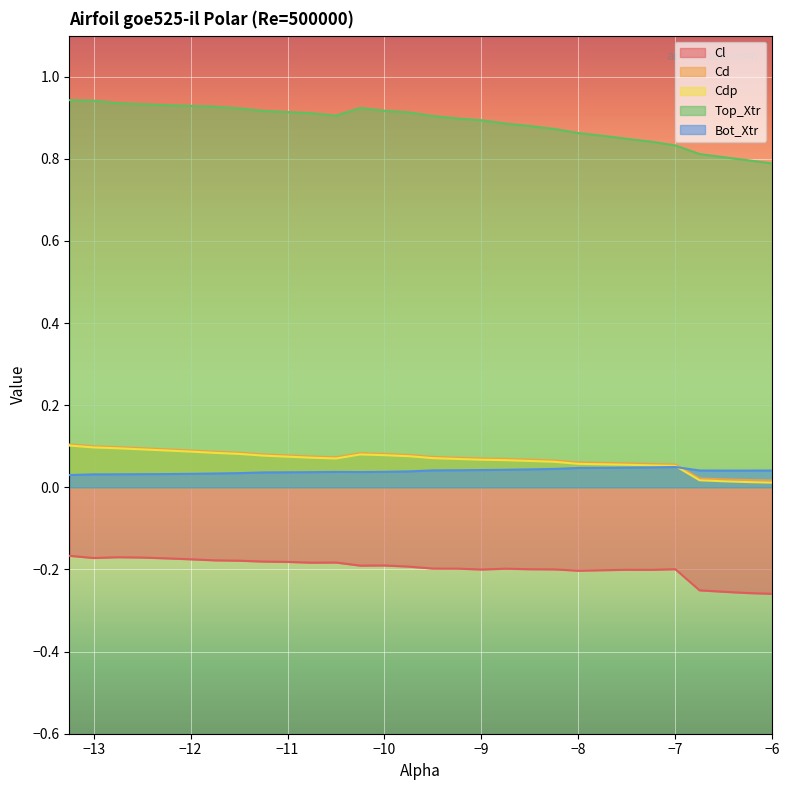

At which category does Cl reach its first local peak?

-12.75